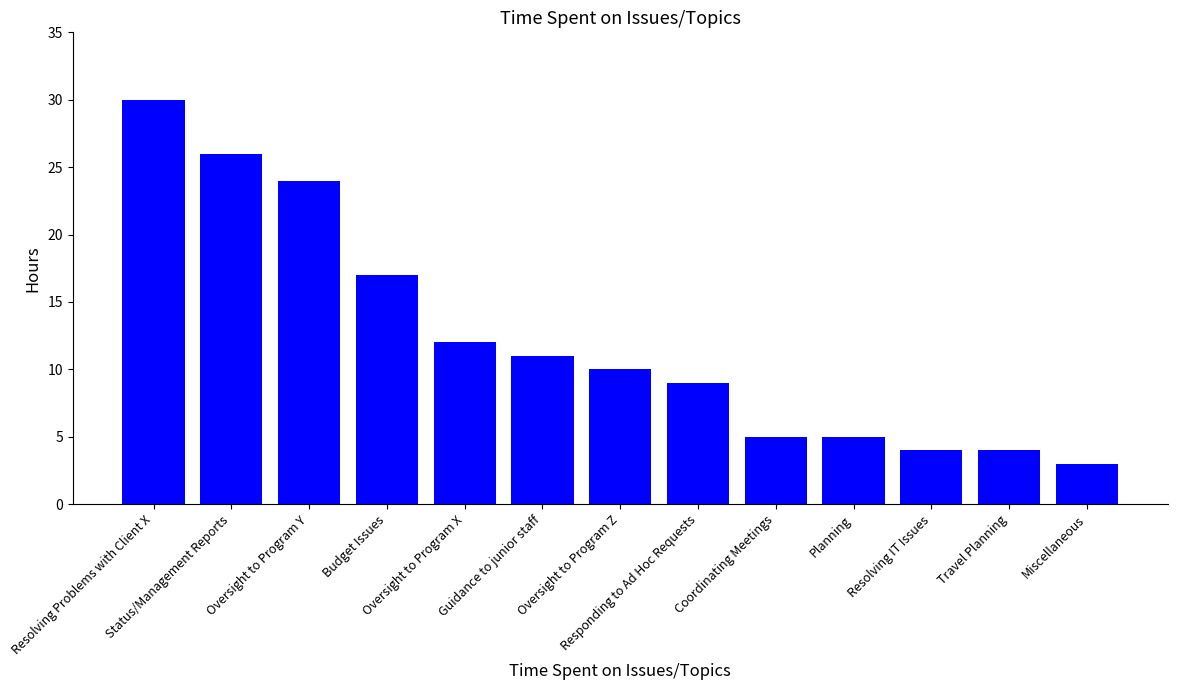

Reading right to left, extract all data points from this chart.

Miscellaneous=3	Travel Planning=4	Resolving IT Issues=4	Planning=5	Coordinating Meetings=5	Responding to Ad Hoc Requests=9	Oversight to Program Z=10	Guidance to junior staff=11	Oversight to Program X=12	Budget Issues=17	Oversight to Program Y=24	Status/Management Reports=26	Resolving Problems with Client X=30